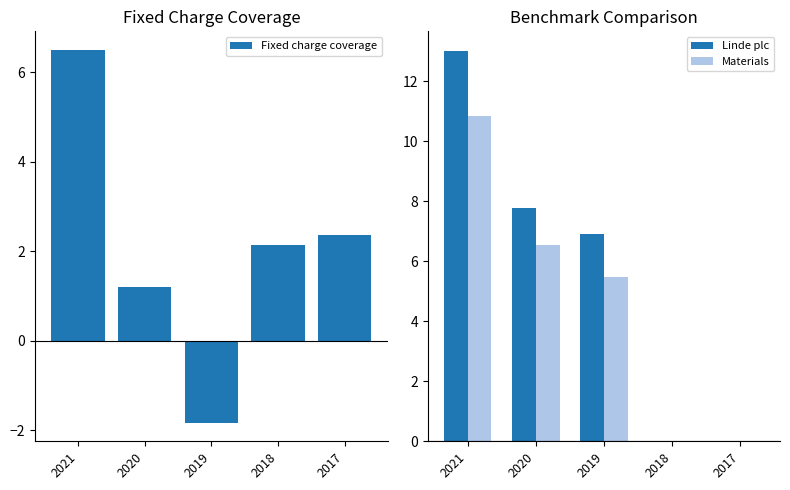

The value of Linde plc at 2018 is 0.0. True or false?

True